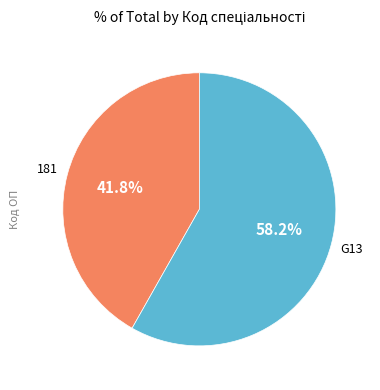

Which slice is the largest?

G13